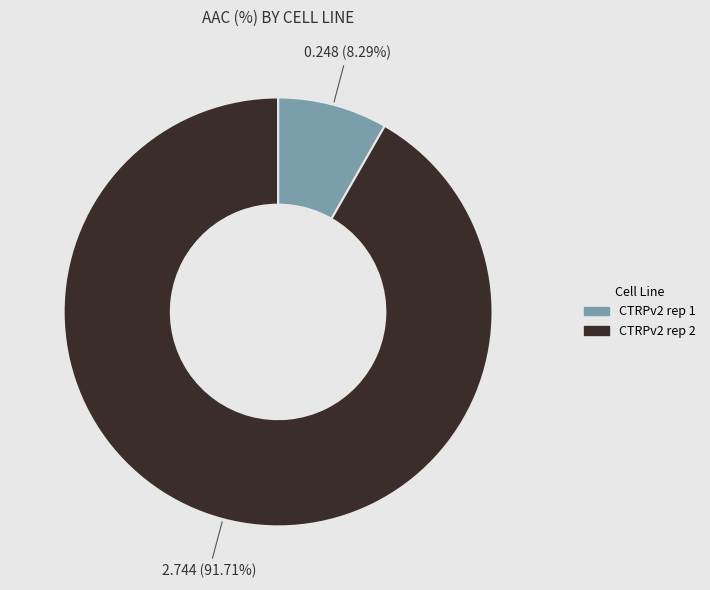

How many segments does this pie chart have?

2